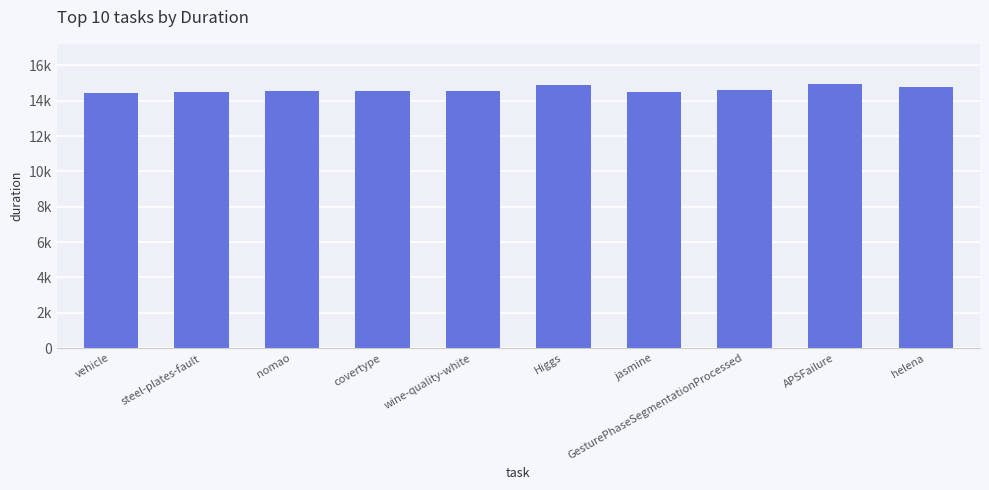

Rank the categories by value from lowest to highest.

vehicle, steel-plates-fault, jasmine, covertype, wine-quality-white, nomao, GesturePhaseSegmentationProcessed, helena, Higgs, APSFailure